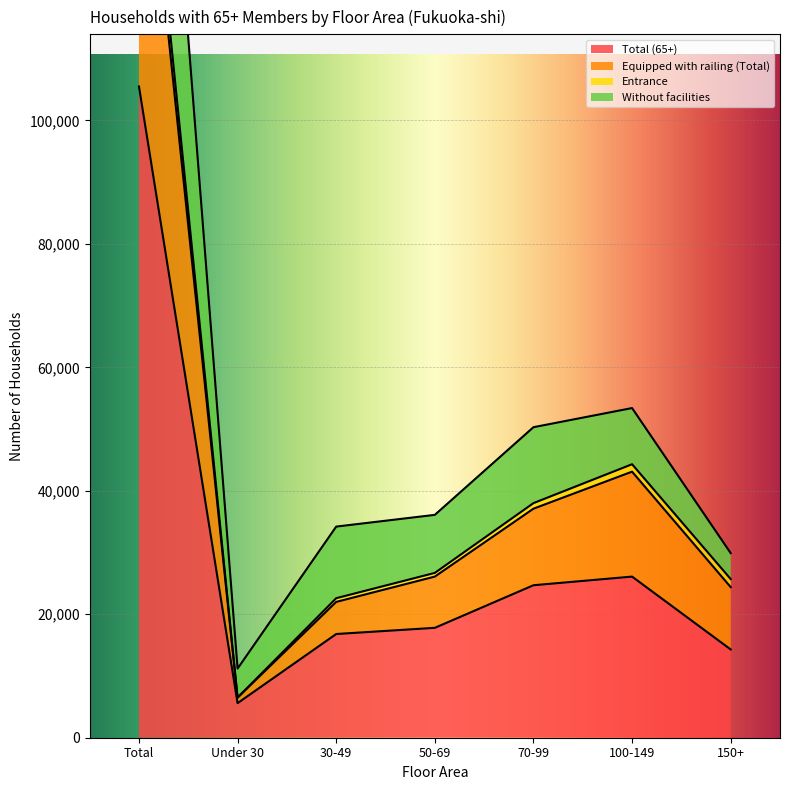

What is the highest value of the Total (65+) series?

105500